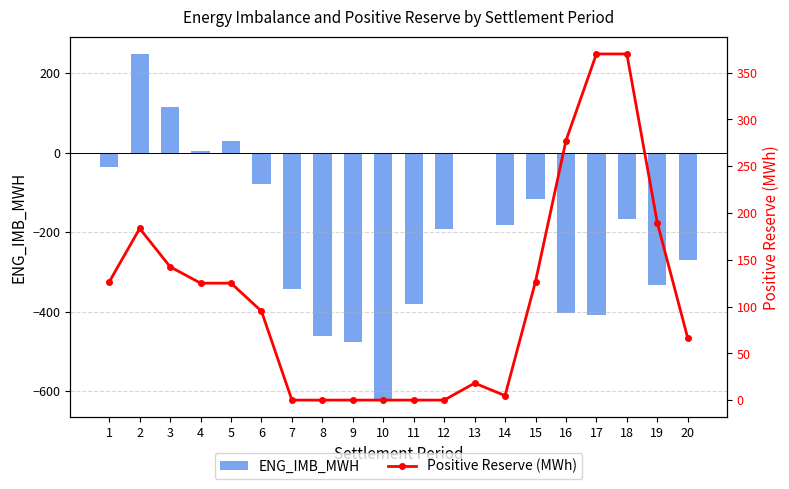

Between 1 and 13, which series saw the biggest shift?

Positive Reserve (MWh)